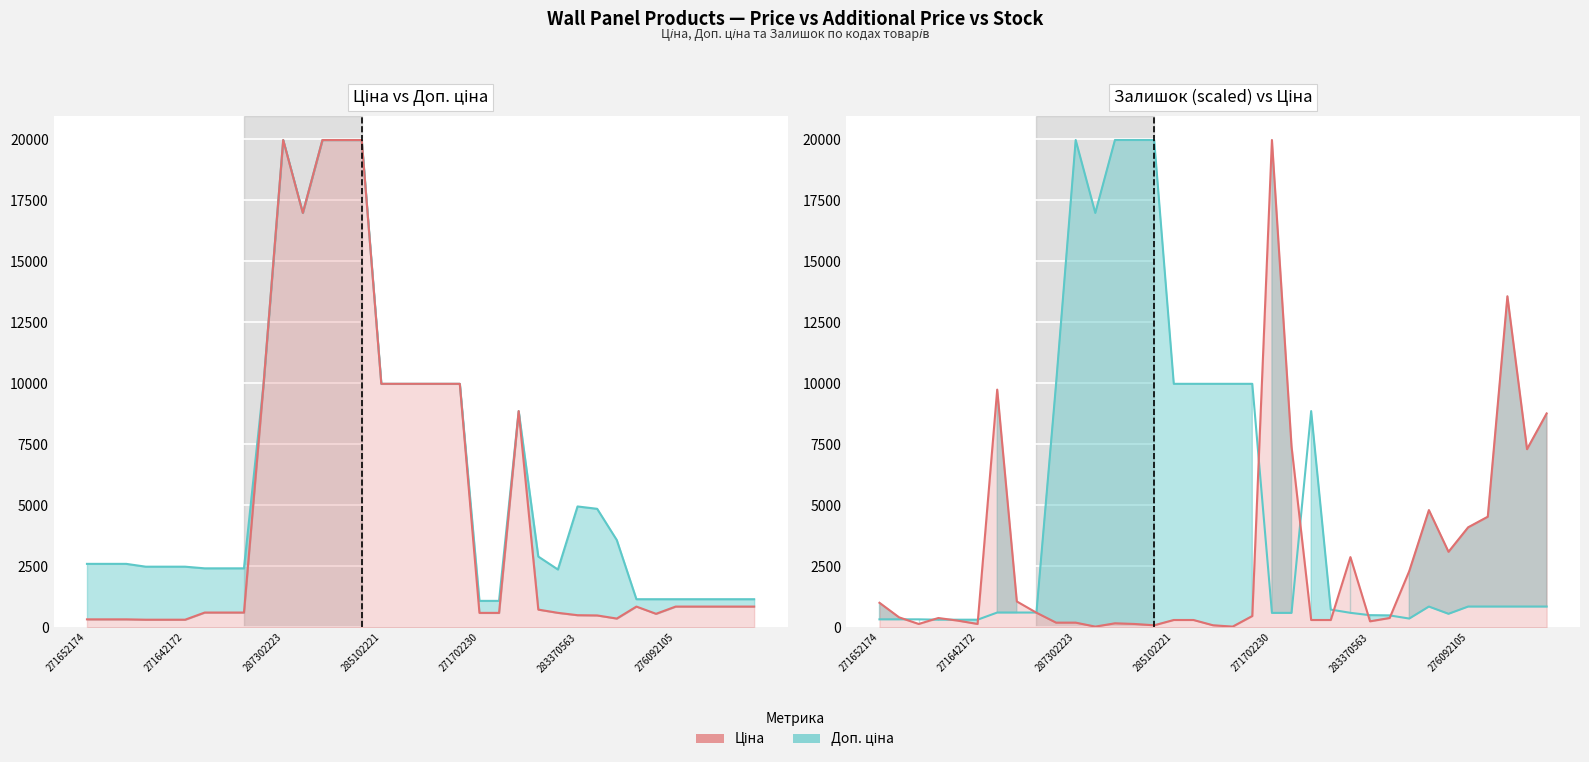

In Ціна, how many points are higher than both neighbors (excluding endpoints)?

7